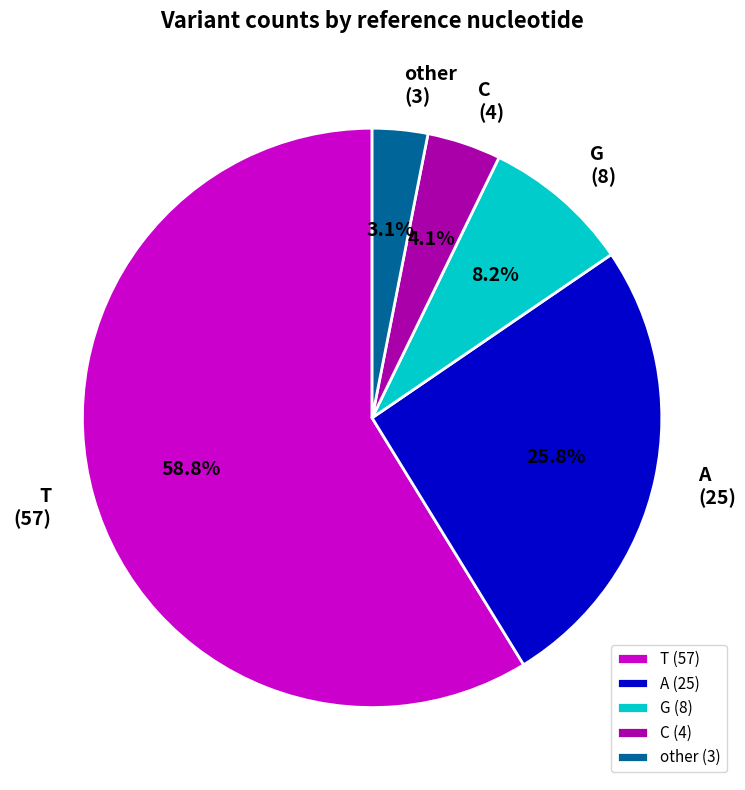

Rank the categories by value from lowest to highest.

other, C, G, A, T